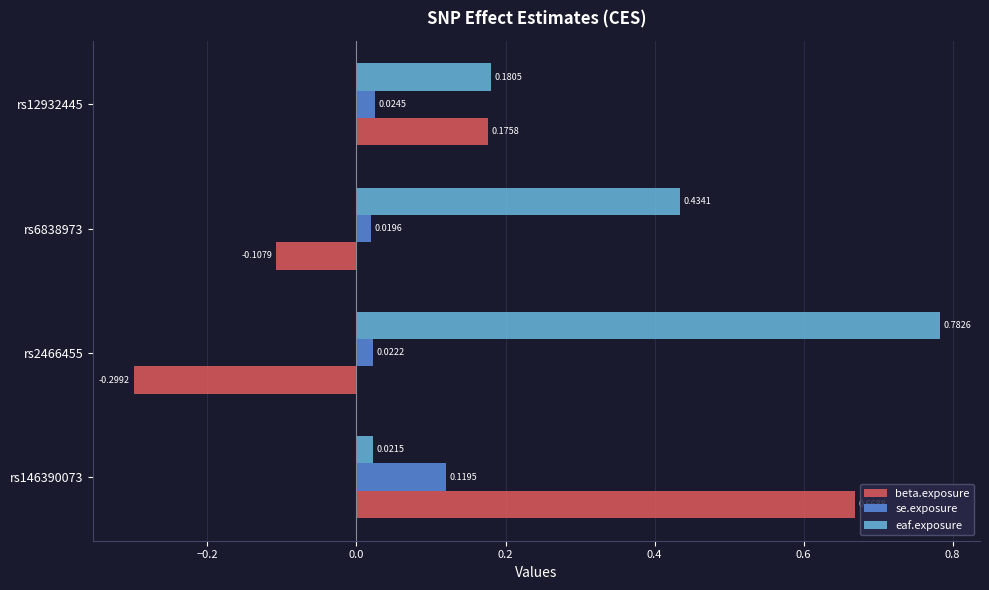

At which category is the sum across all series the highest?

rs146390073